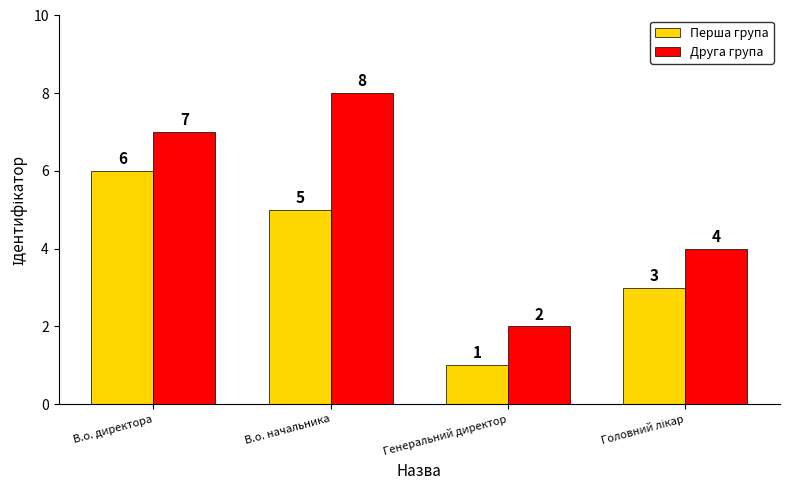

Reading left to right, transcribe all the data shown in this chart.

Перша група: 6	5	1	3
Друга група: 7	8	2	4